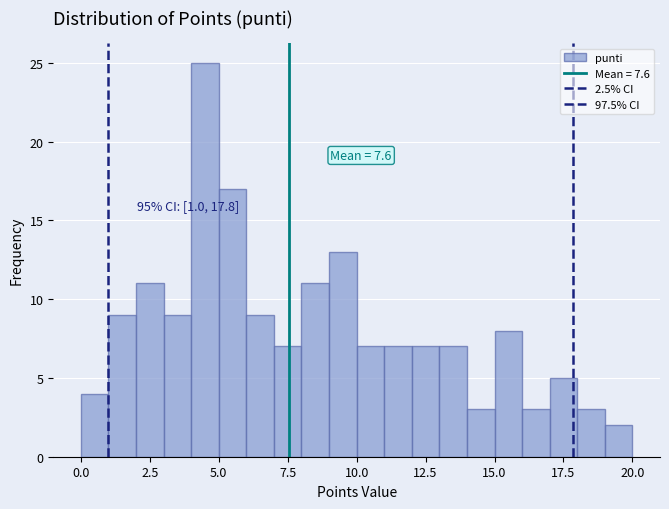

Read against the x-axis, roughly where is the centre of the tallest bar?

4.5